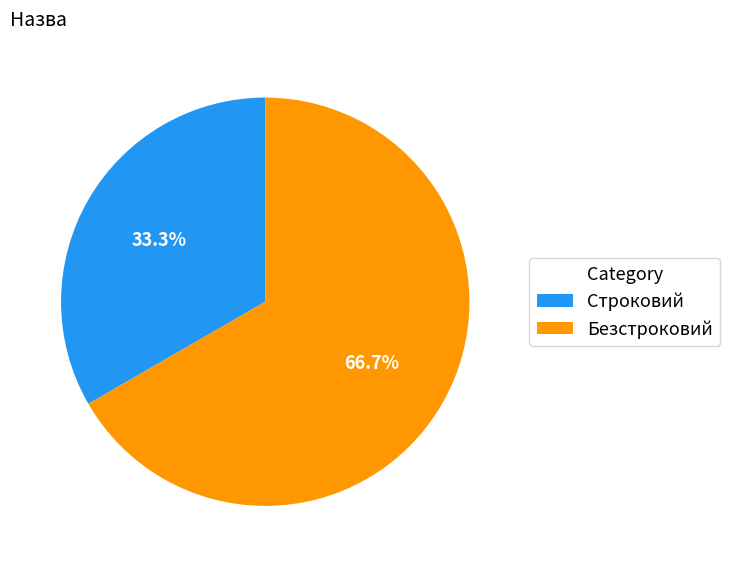

True or false: Безстроковий accounts for 67% of the total.

True